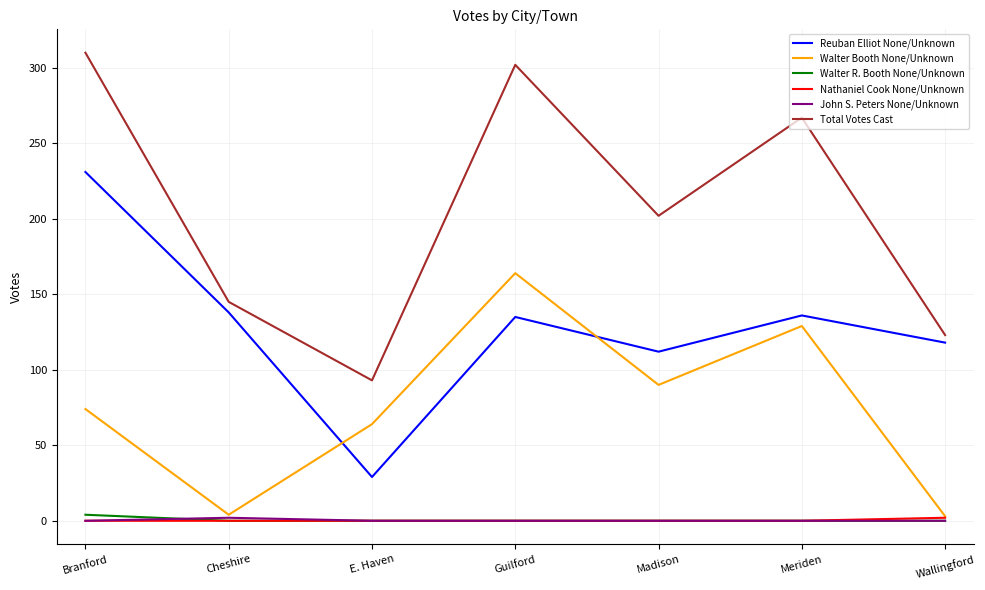

The Total Votes Cast series shows 156 at Meriden. True or false?

False